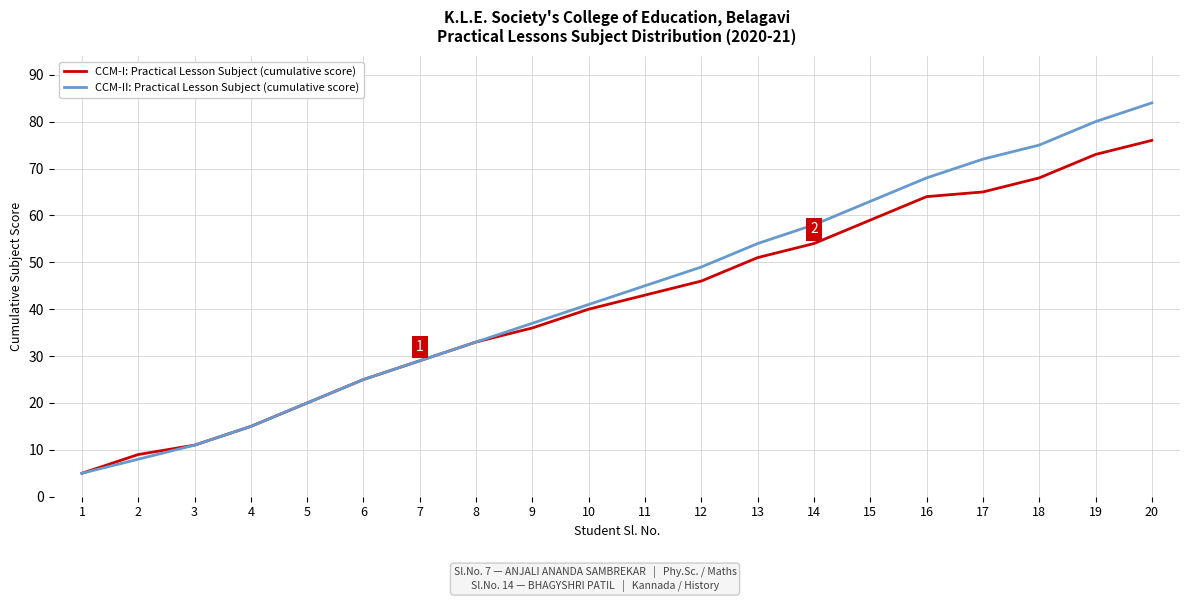

Which category has the highest value across all series?

20